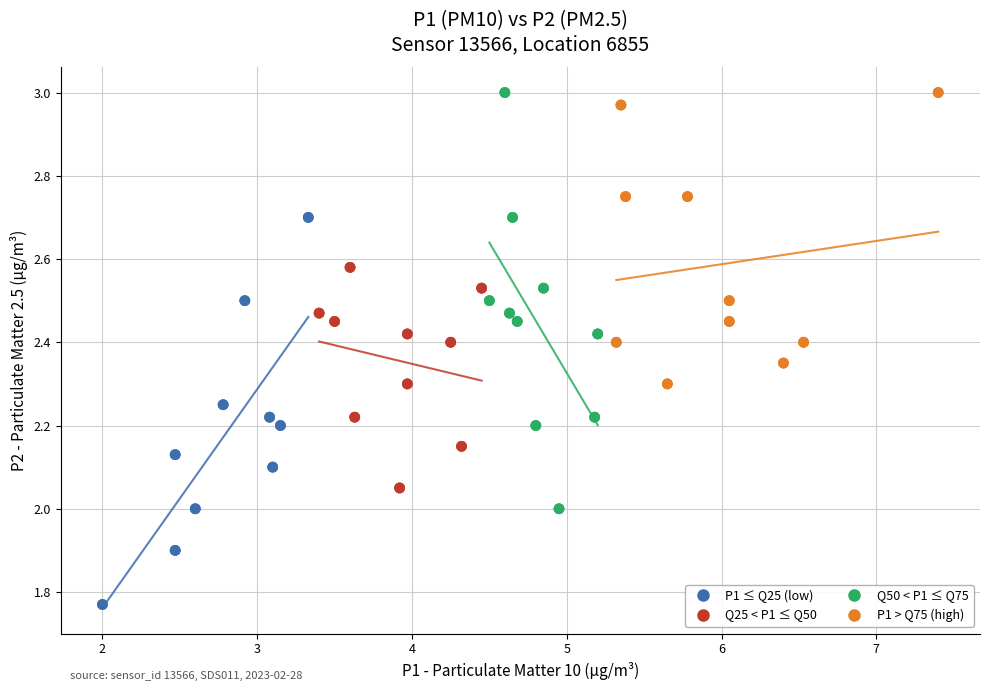

Which series reaches the minimum Y coordinate?

P1 ≤ Q25 (low)